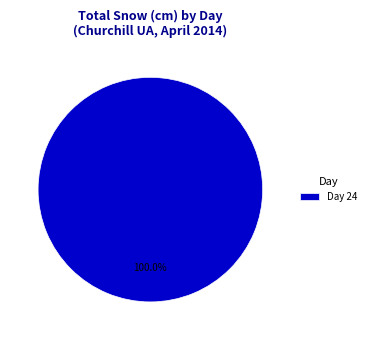

Does Day 24 represent more than half of the total?

Yes